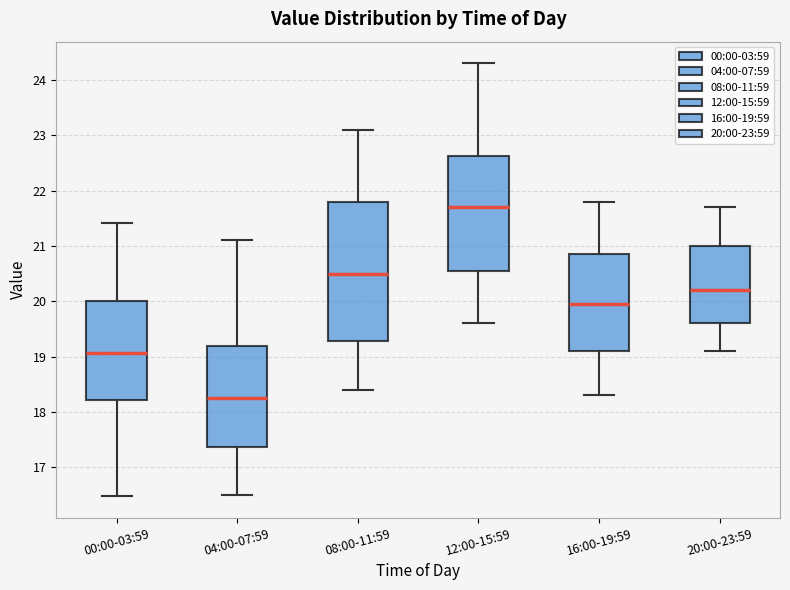

Where is the upper edge of the box for 04:00-07:59 on the y-axis? The values are not printed on the chart, so give them approximately, as read against the axis.

19.2